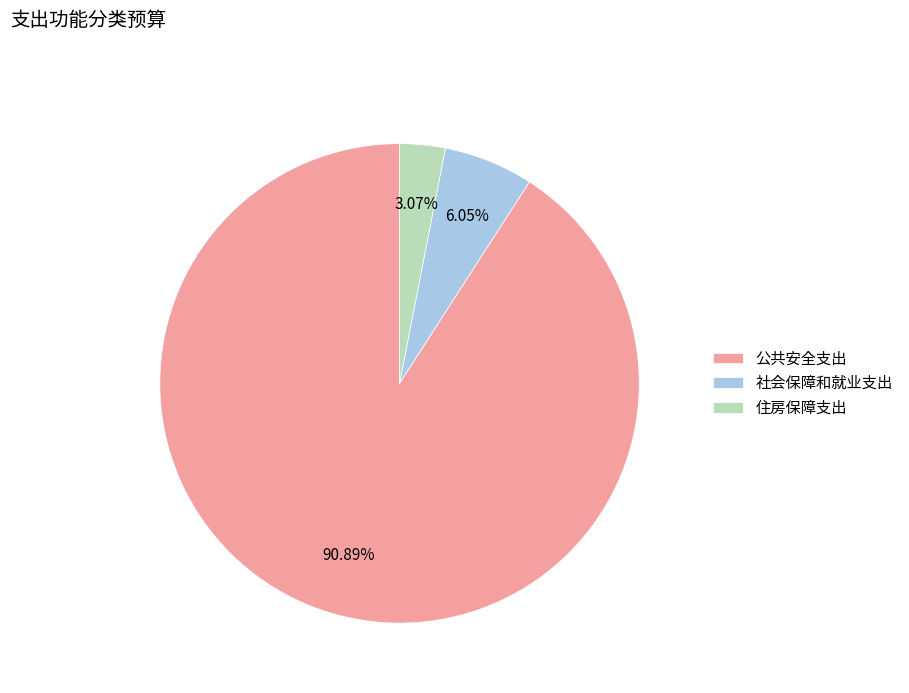

Approximately how many times larger is the value at 公共安全支出 compared to 住房保障支出?

29.6